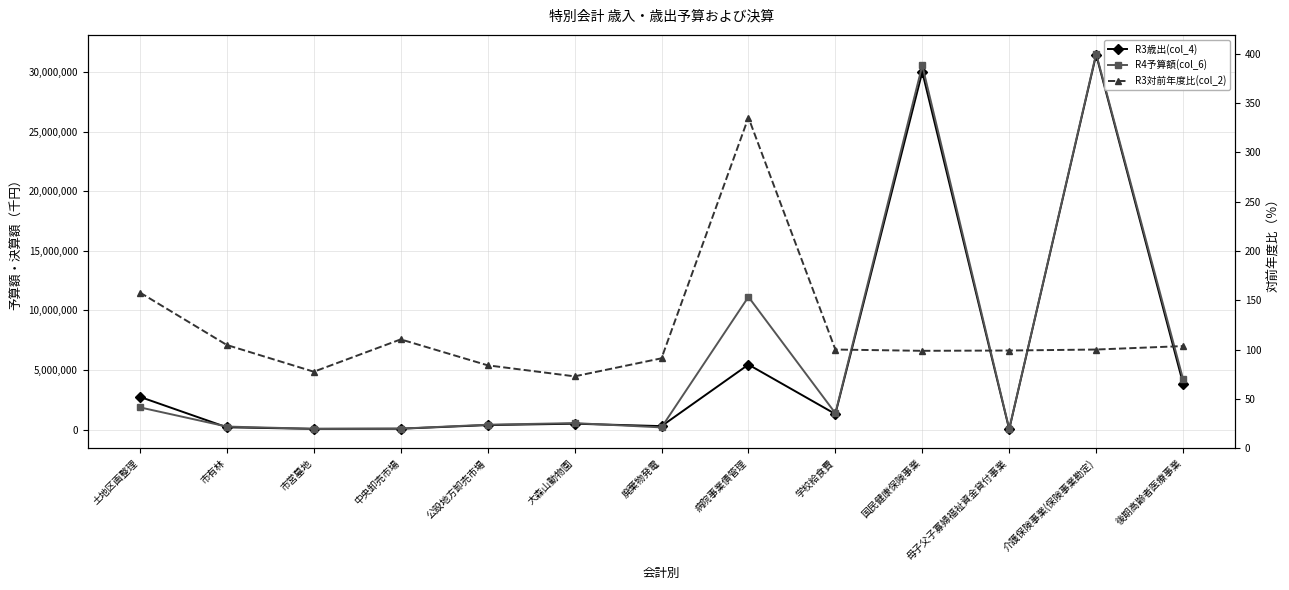

At which label does R4予算額(col_6) reach its minimum?

母子父子寡婦福祉資金貸付事業